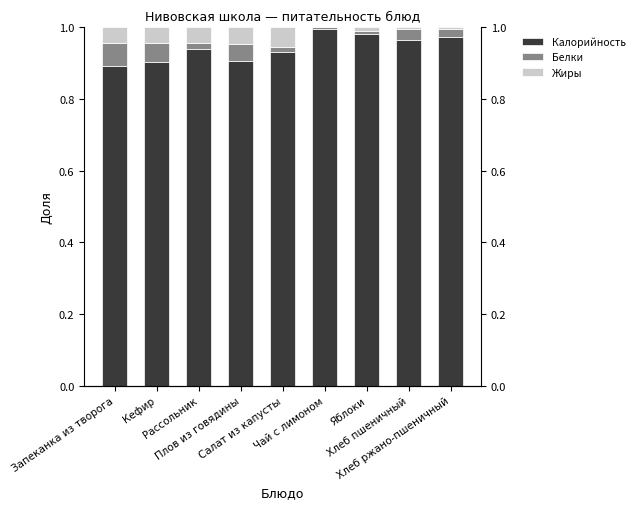

Between Салат из капусты and Чай с лимоном, which series saw the biggest shift?

Калорийность